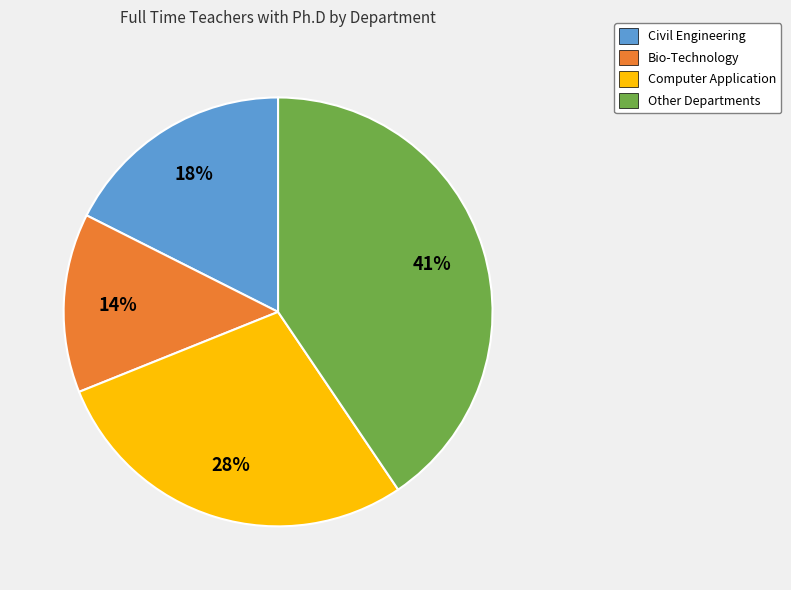

To the nearest percent, what is the difference between the largest and smallest slice percentages?

27%